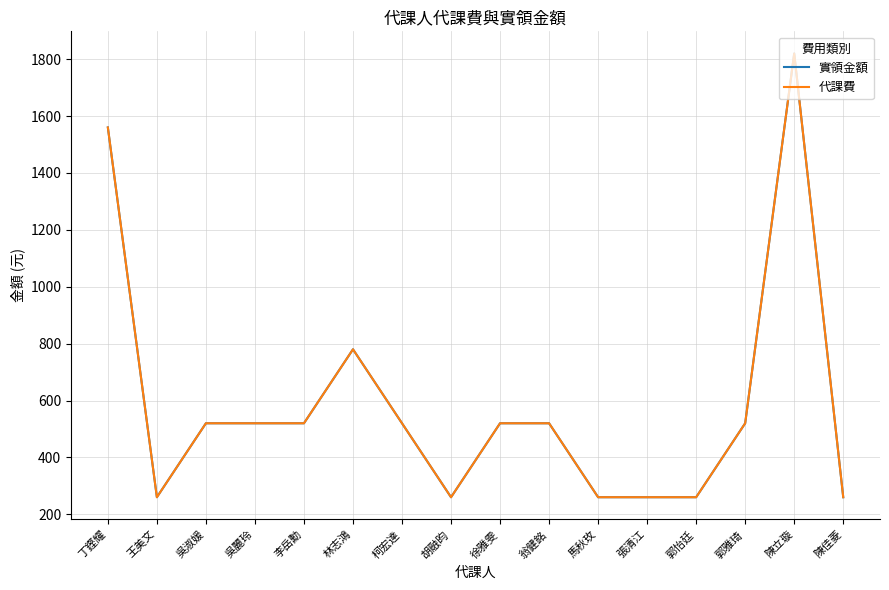

What is the total value across all series at 王美文?

520